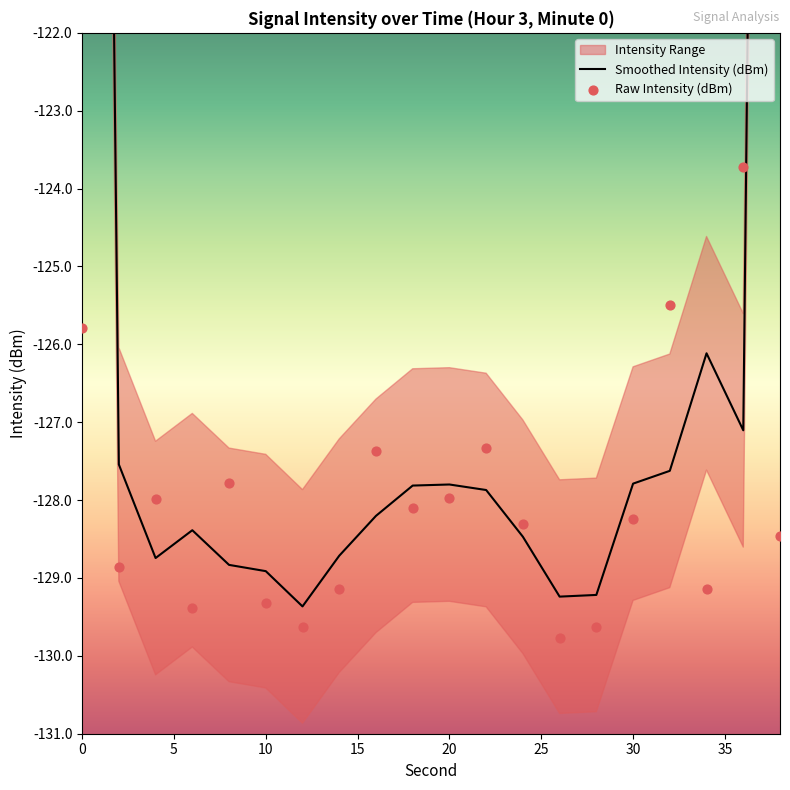

Which series has the widest spread of Y values?

Smoothed Intensity (dBm)